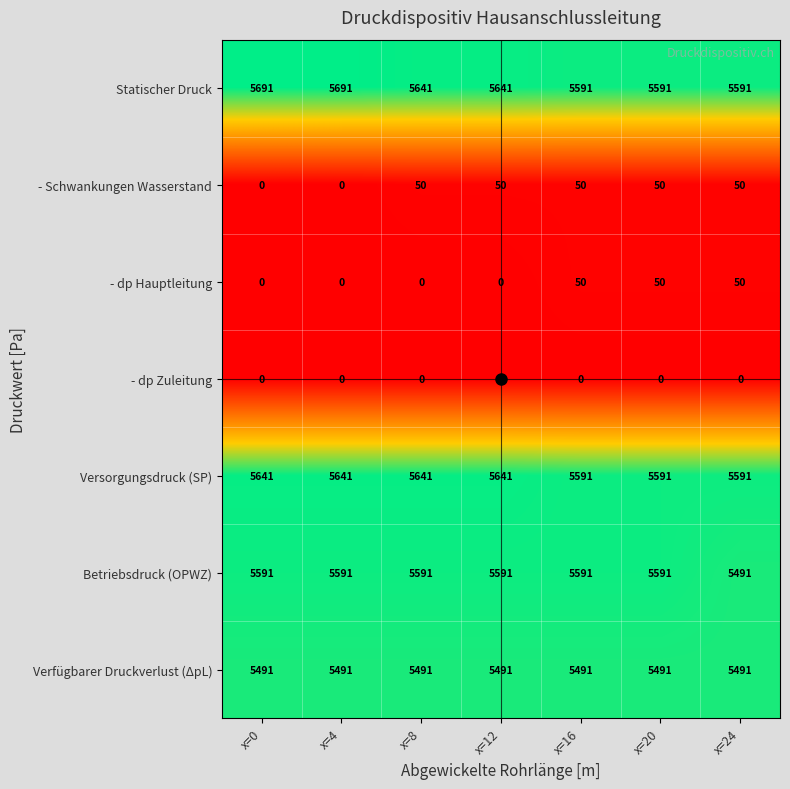

Is it true that - dp Zuleitung equals 0 at x=8?

True